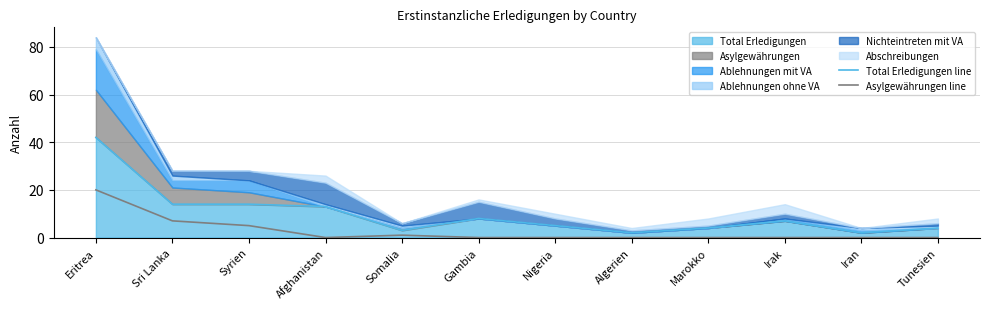

How many data points does each series have?

12